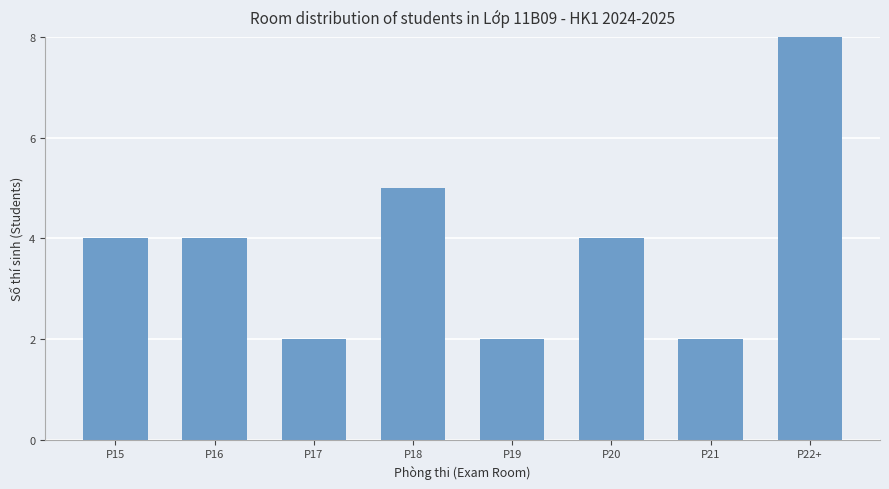

List the labels in order of value, smallest first.

P17, P19, P21, P15, P16, P20, P18, P22+